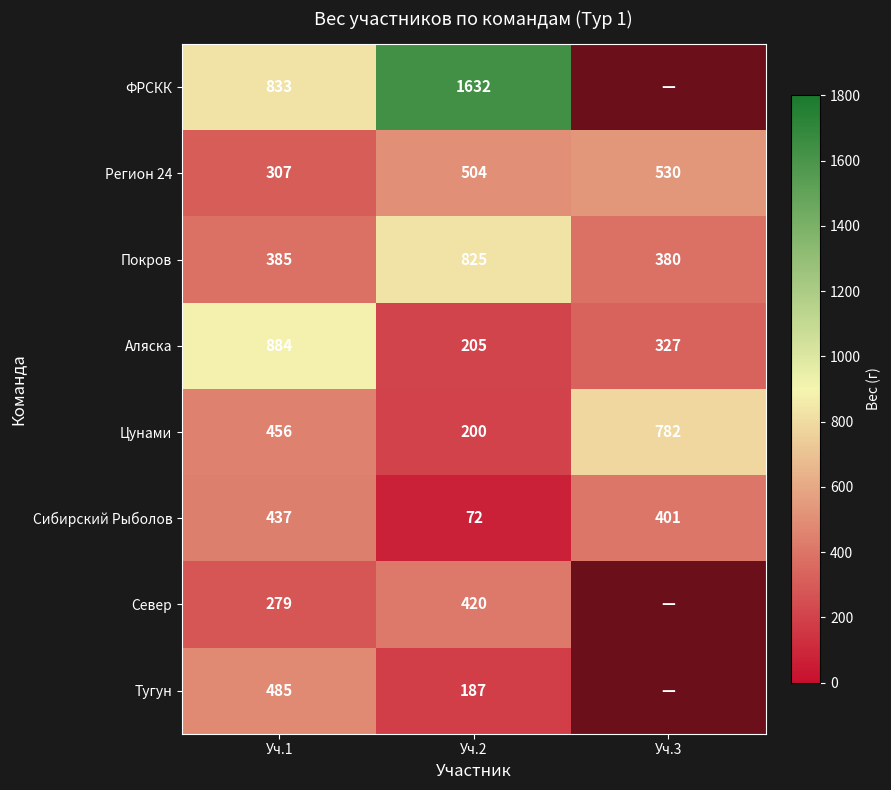

Is it true that Покров equals 1244.9 at Уч.2?

False